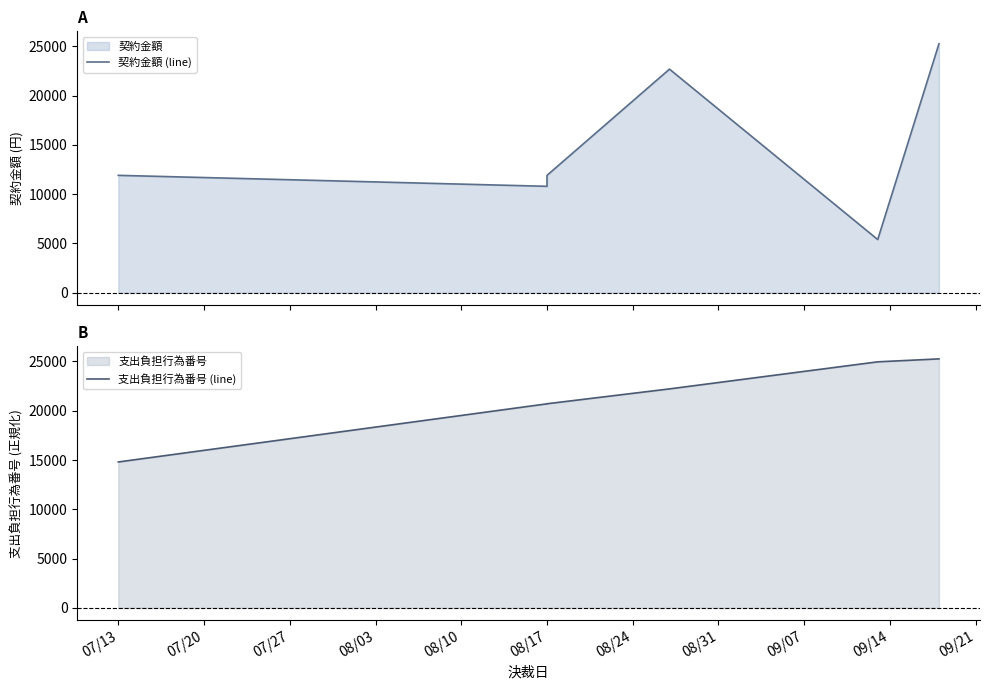

Rank the series at 08/17 from lowest to highest value.

契約金額 (line), 支出負担行為番号 (line)